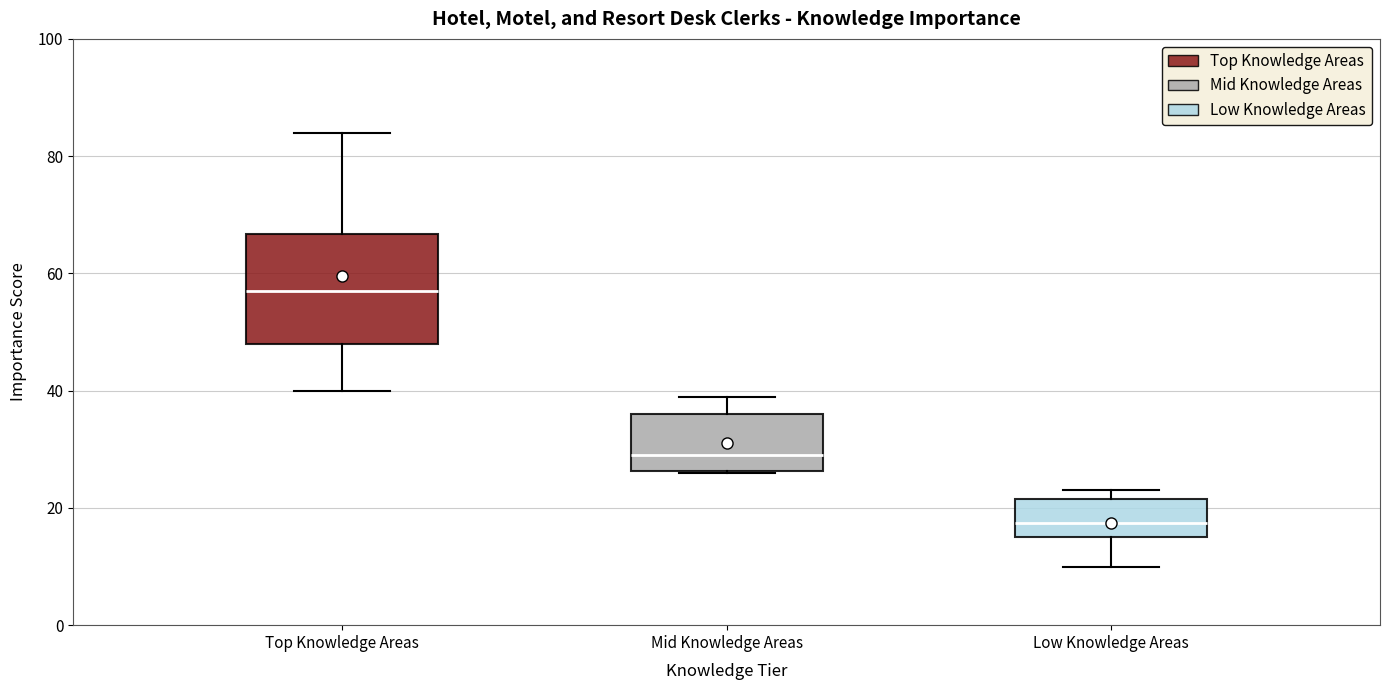

Which box's median line is the highest?

Top Knowledge Areas